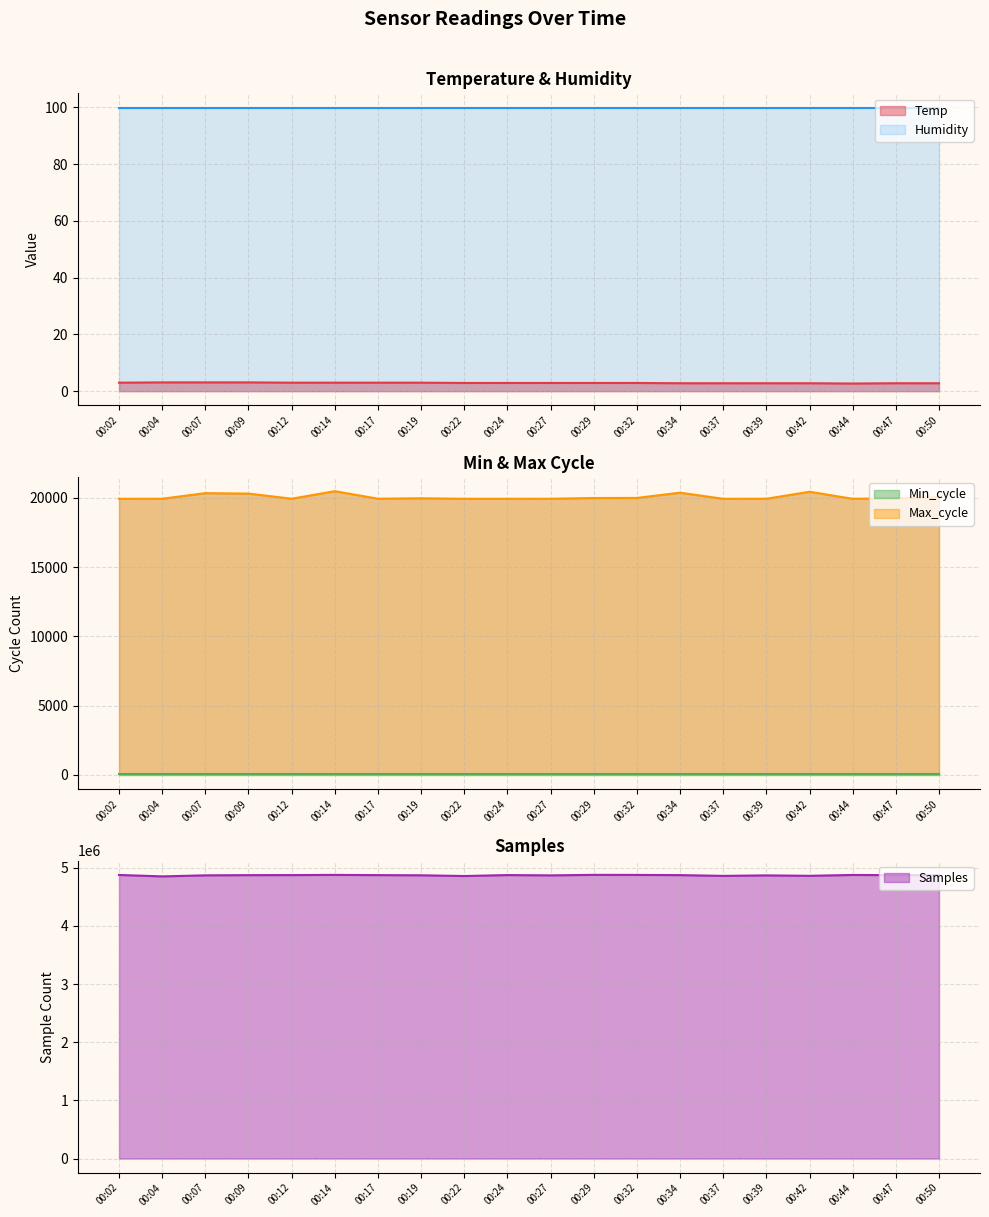

What is the value of the Temp point at the 10th from the left?

2.9